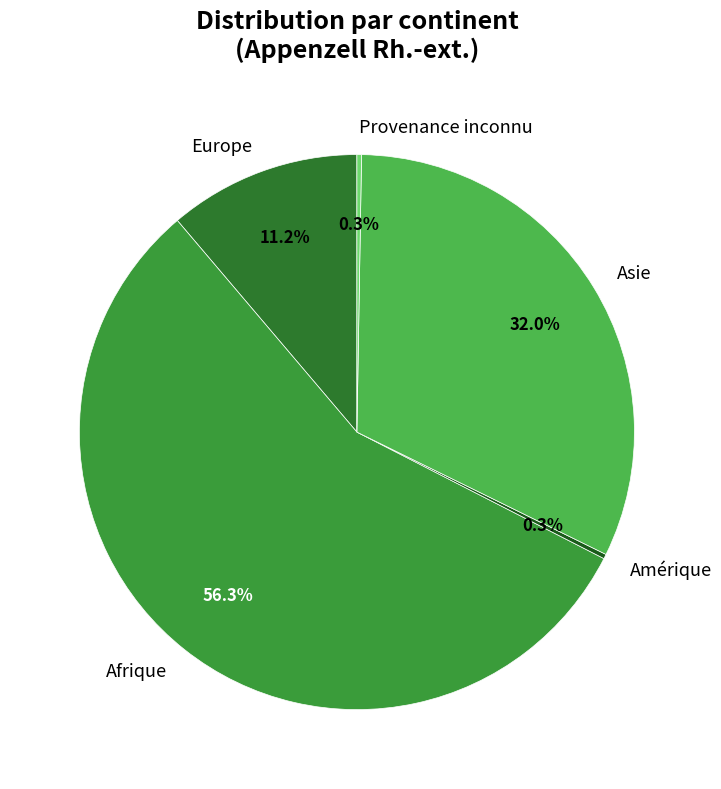

What percentage is NOT represented by Asie?

68.0%